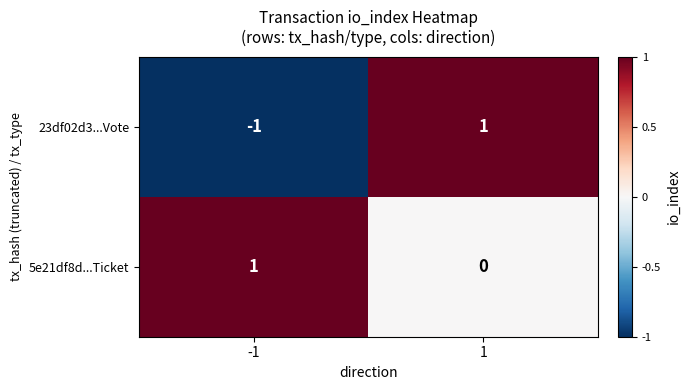

The 5e21df8d...Ticket series shows 0 at -1. True or false?

False